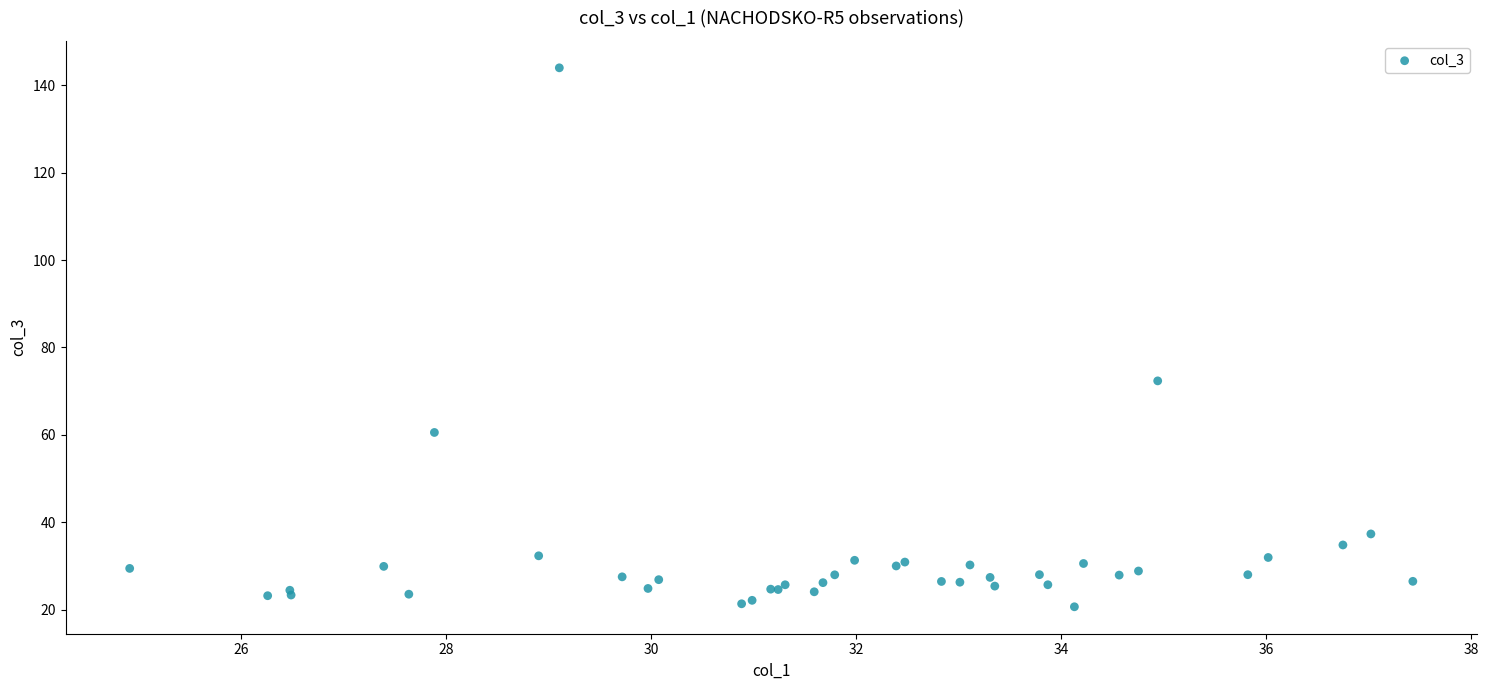

What Y value in the scatter plot is closest to 82?

72.4